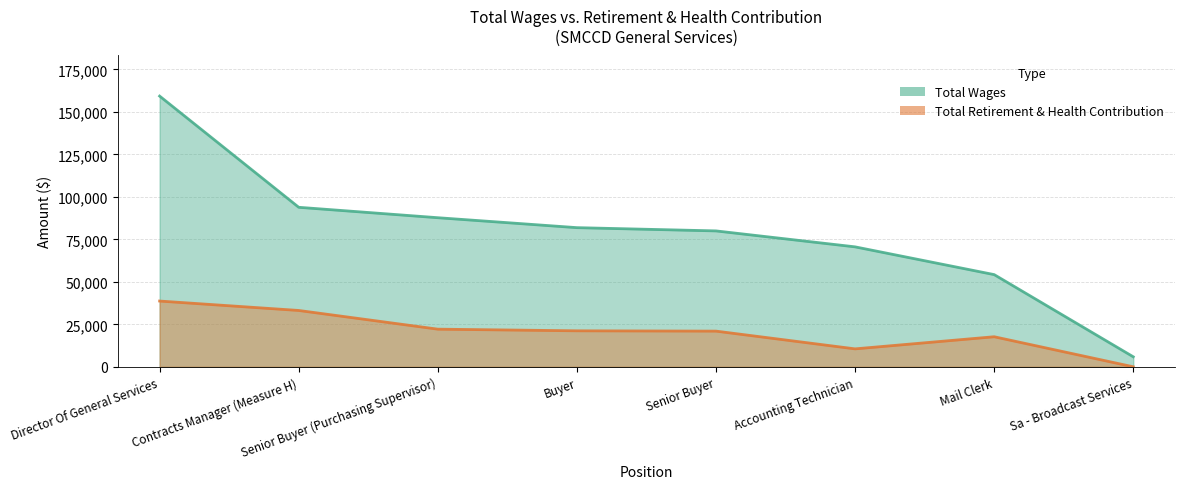

List the series in order of their peak value, lowest first.

Total Retirement & Health Contribution, Total Wages